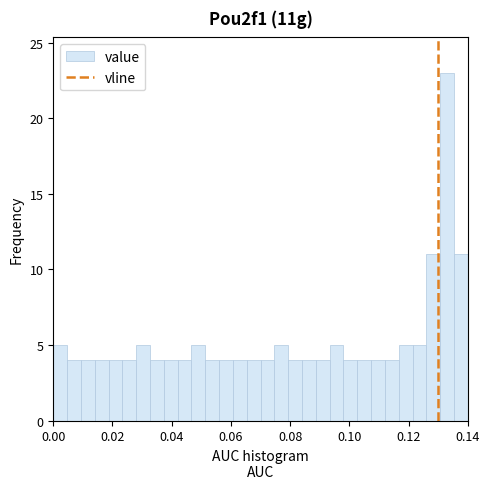

Read against the x-axis, roughly where is the centre of the tallest bar?

0.134